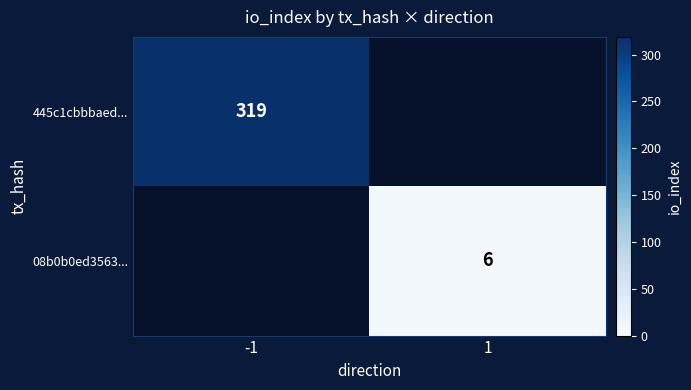

The 445c1cbbbaed... series shows 319 at -1. True or false?

True